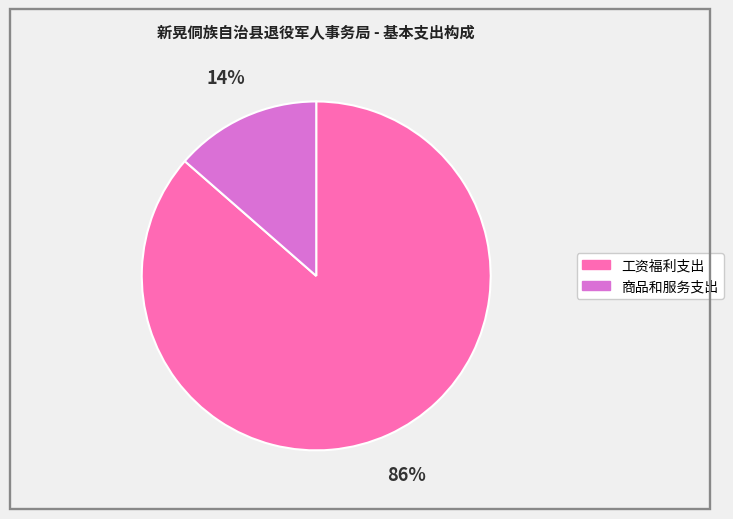

How many segments does this pie chart have?

2